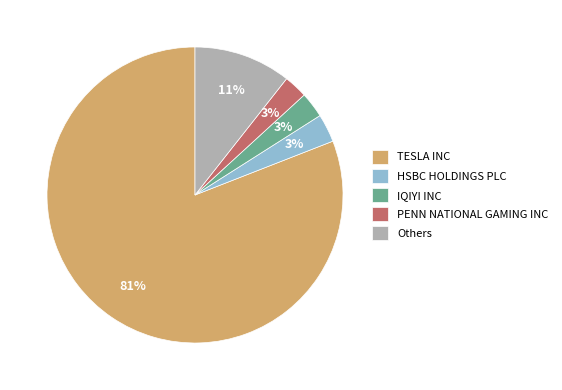

To the nearest percent, what is the difference between the IQIYI INC and Others slice percentages?

8%